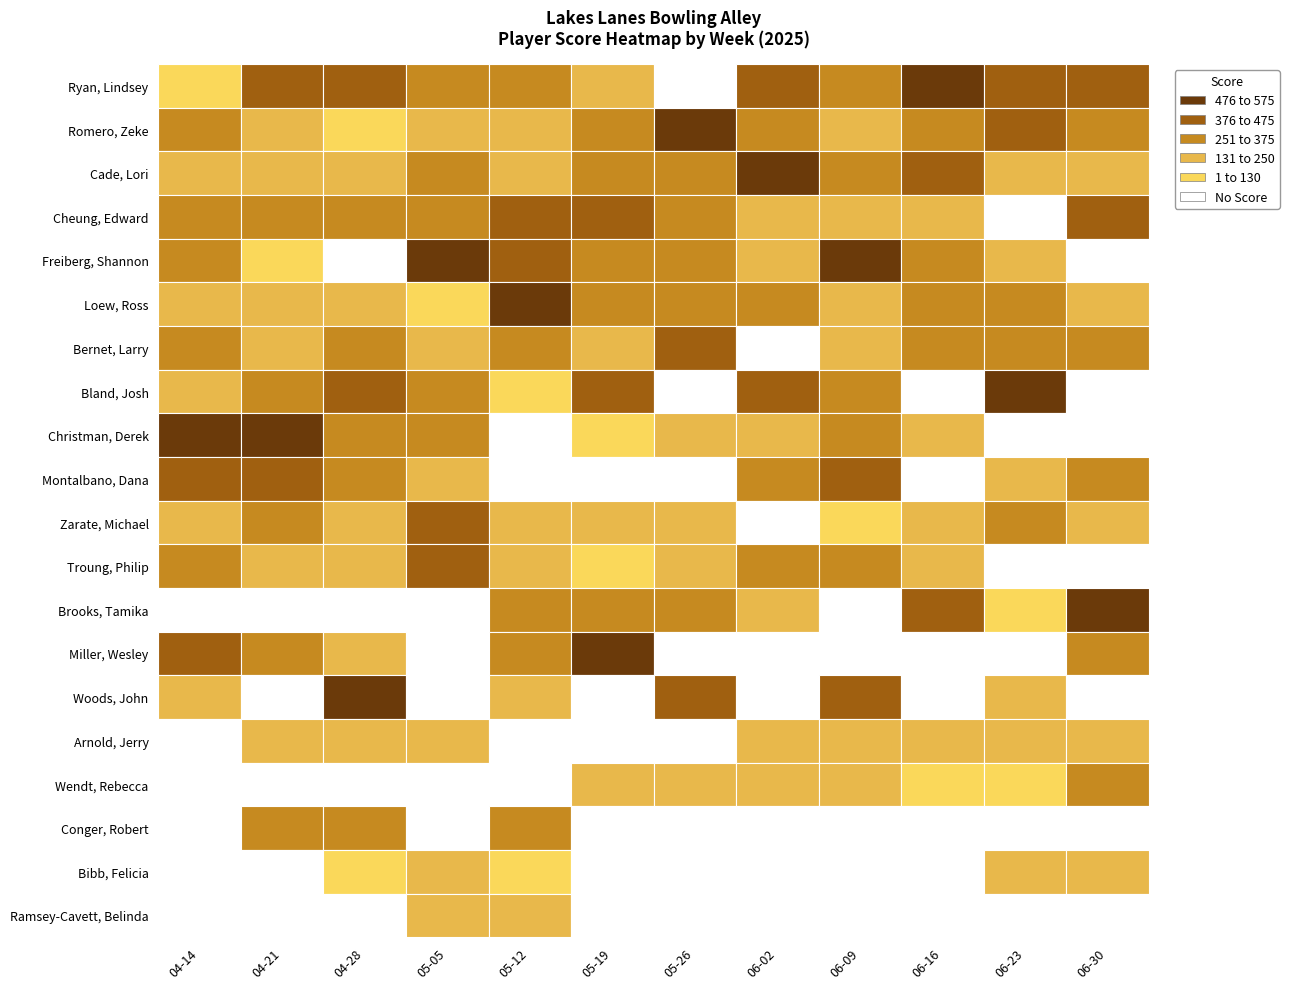

The value of Loew, Ross at 5 is 648. True or false?

False